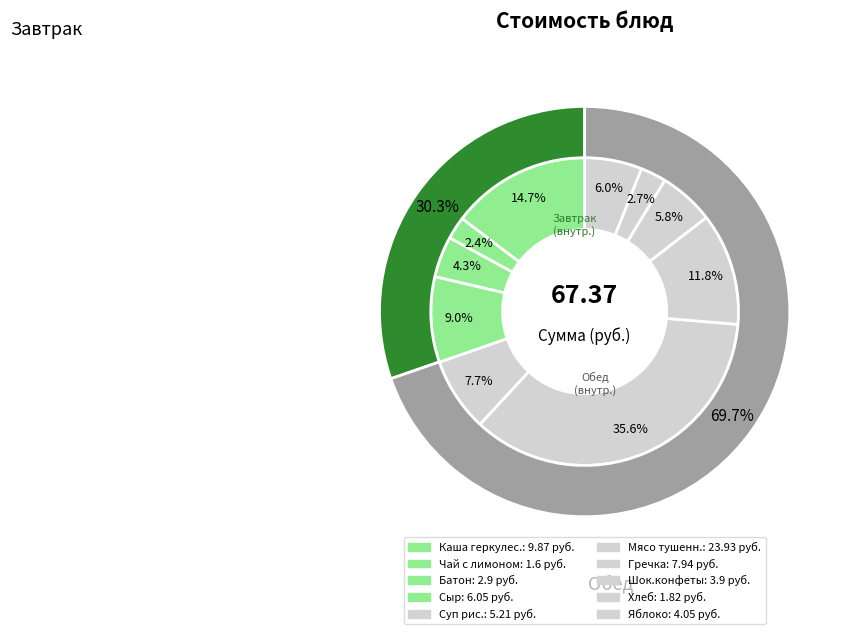

Is it true that Чай с лимоном is 2% of the pie?

True